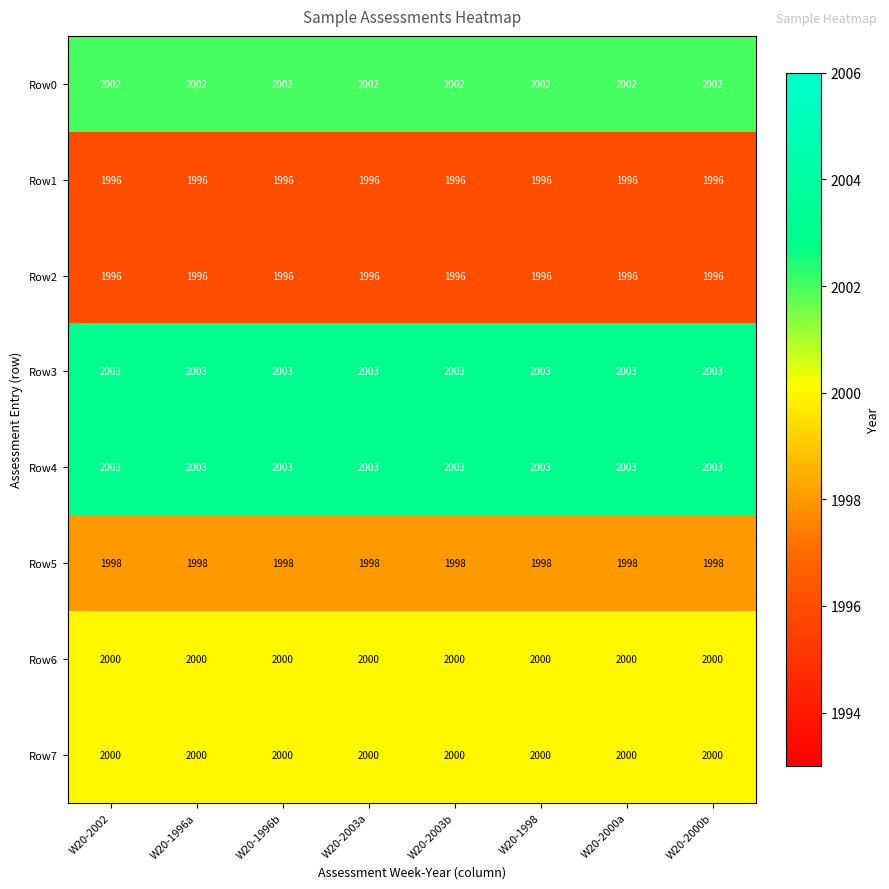

Is it true that Row2 equals 1996 at W20-2000a?

True